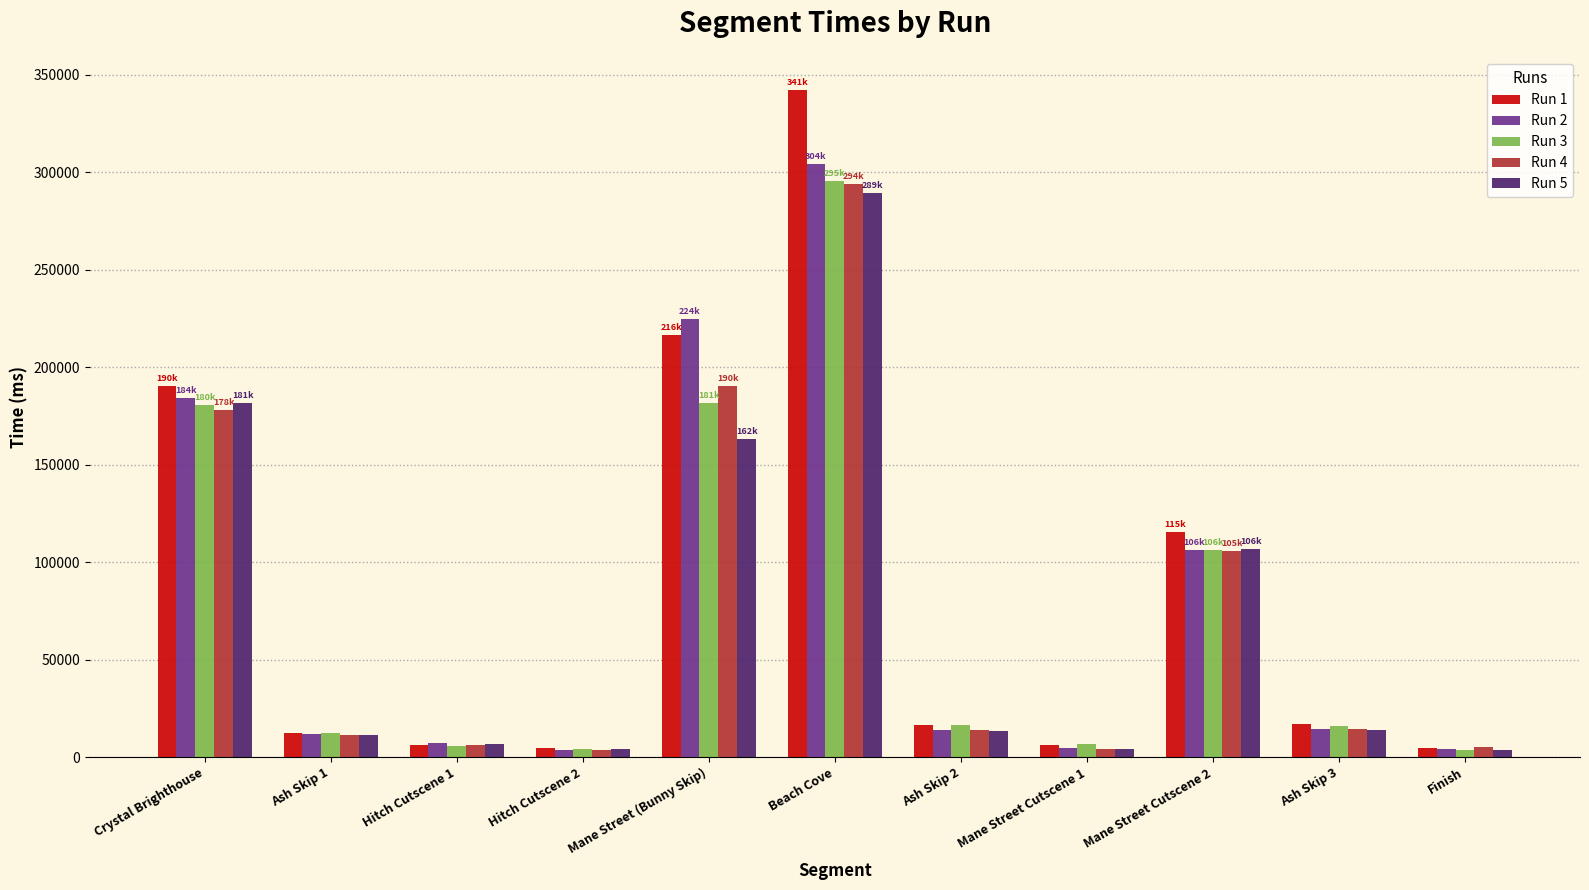

How many bars are there in each group?

5